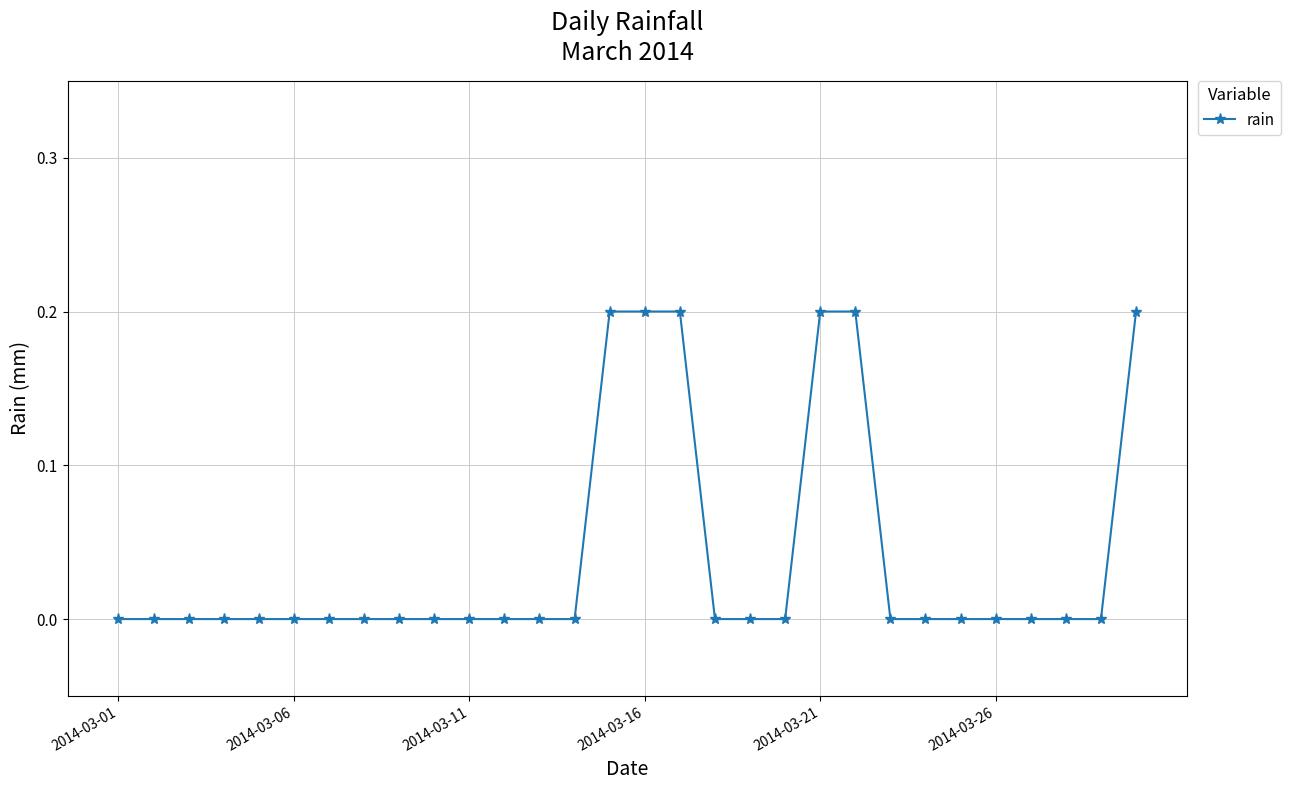

Is this an area chart (filled region under the line)?

No